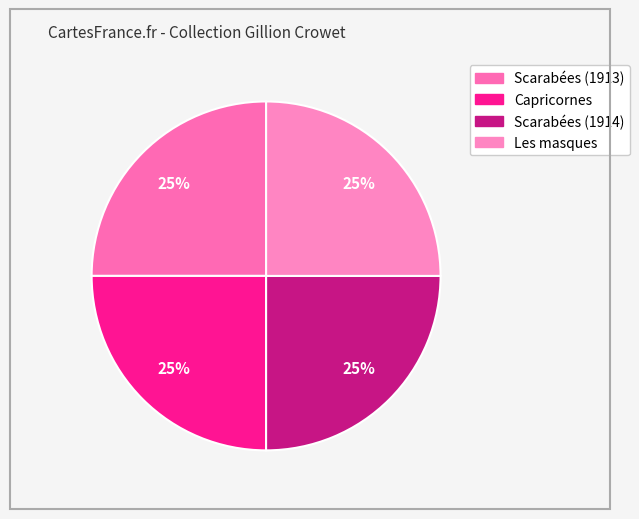

How many segments does this pie chart have?

4